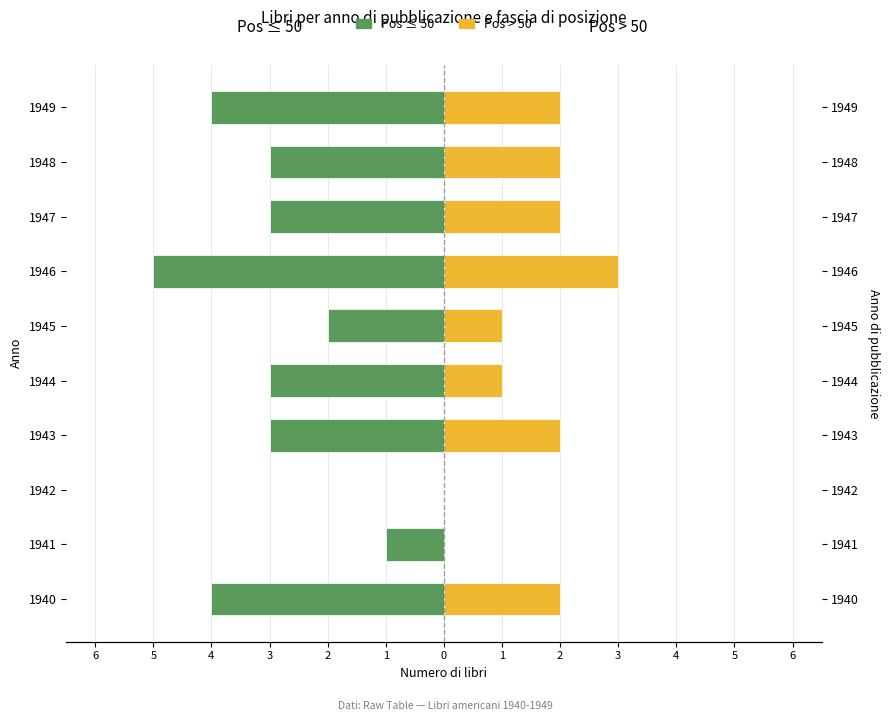

At how many categories does at least one series exceed -2?

10